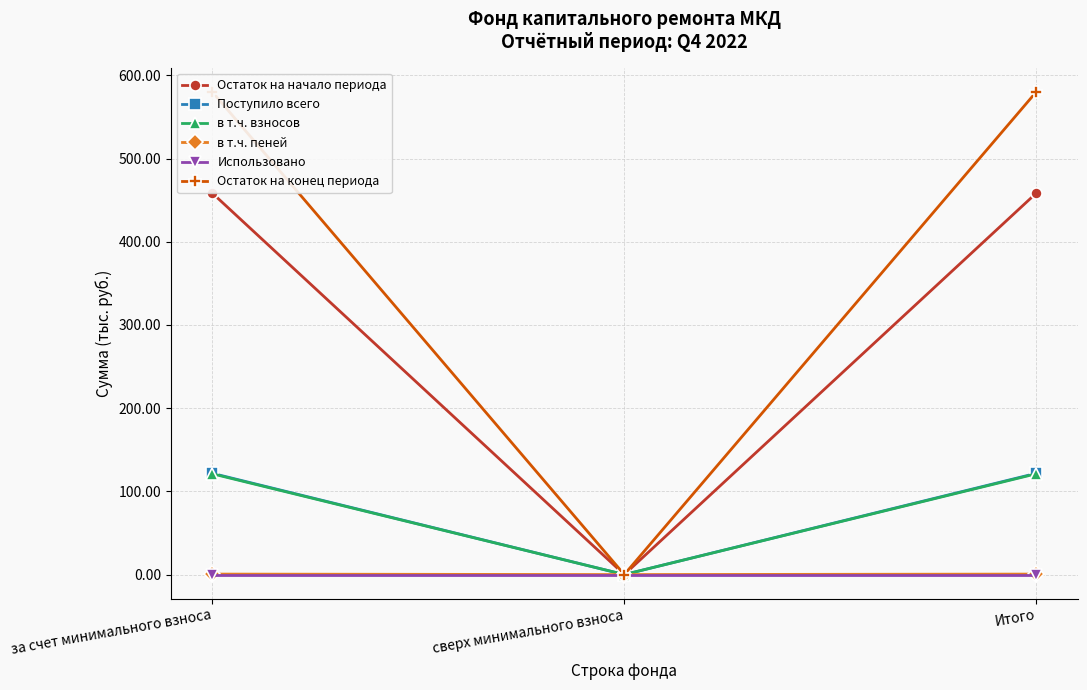

What is the sum of the в т.ч. пеней values at Итого and за счет минимального взноса?

1.2